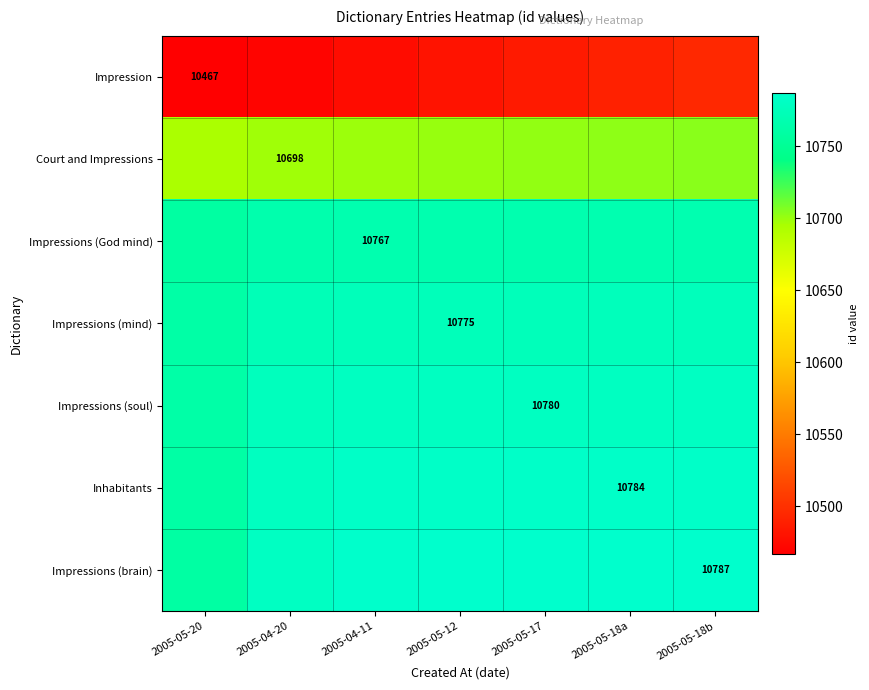

What is the difference between the highest and lowest values at 2005-04-20?

310.3